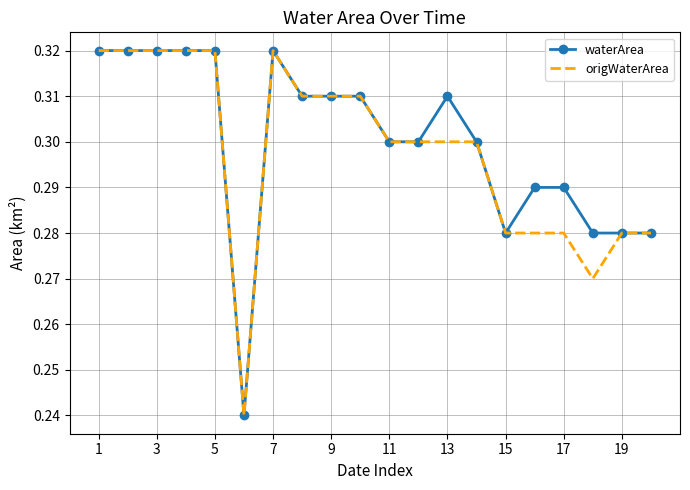

Which series has the widest spread of values?

waterArea